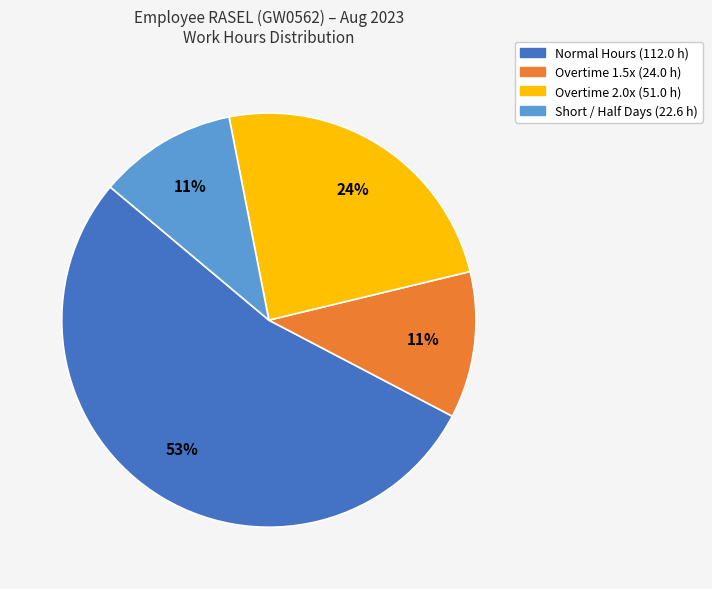

To the nearest percent, what is the average slice percentage?

25%